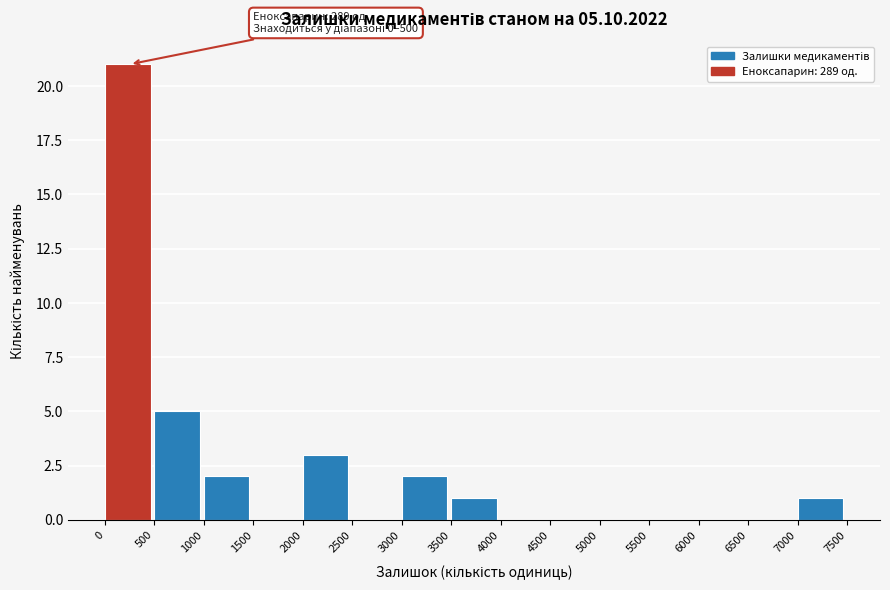

Which range on the x-axis has the tallest bar?

0 to 500